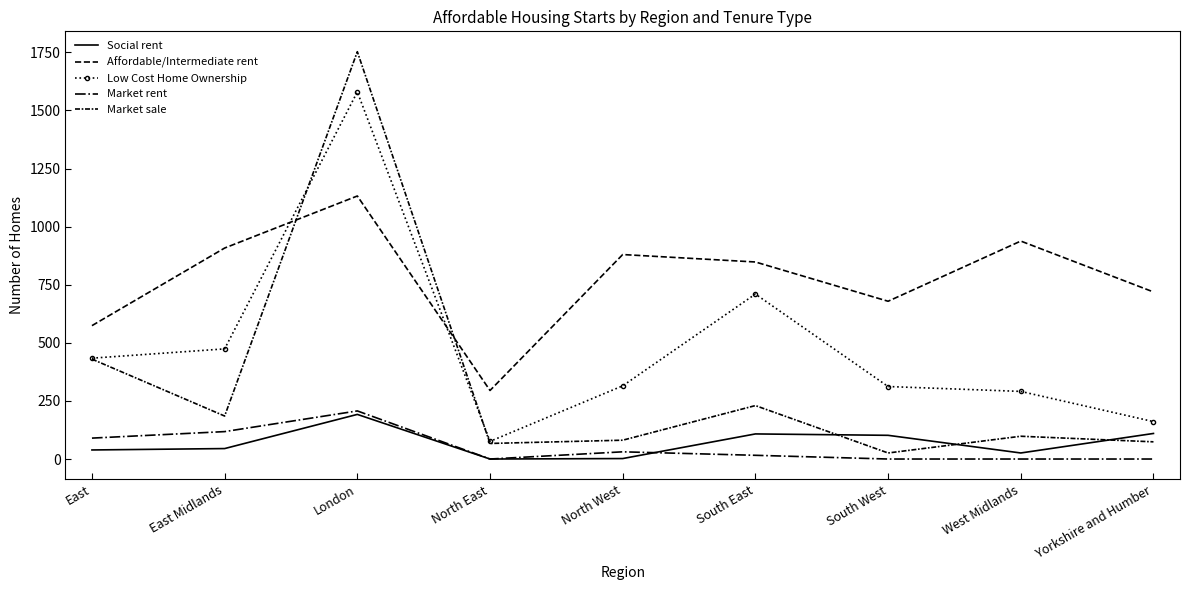

The Affordable/Intermediate rent series shows 985 at South West. True or false?

False